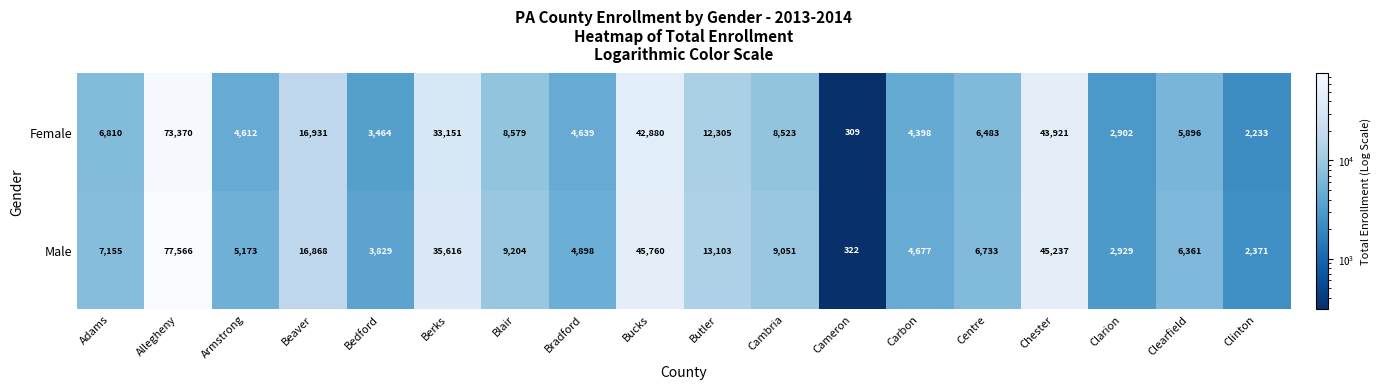

What is the sum of all Male values?

296853